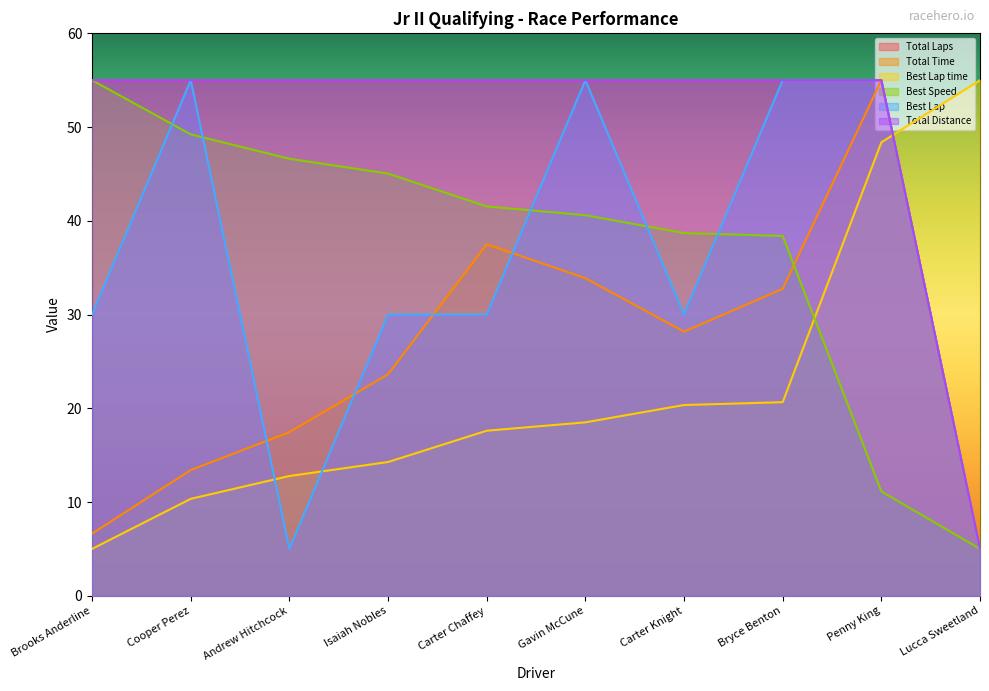

What is the lowest value of the Total Laps series?

5.0